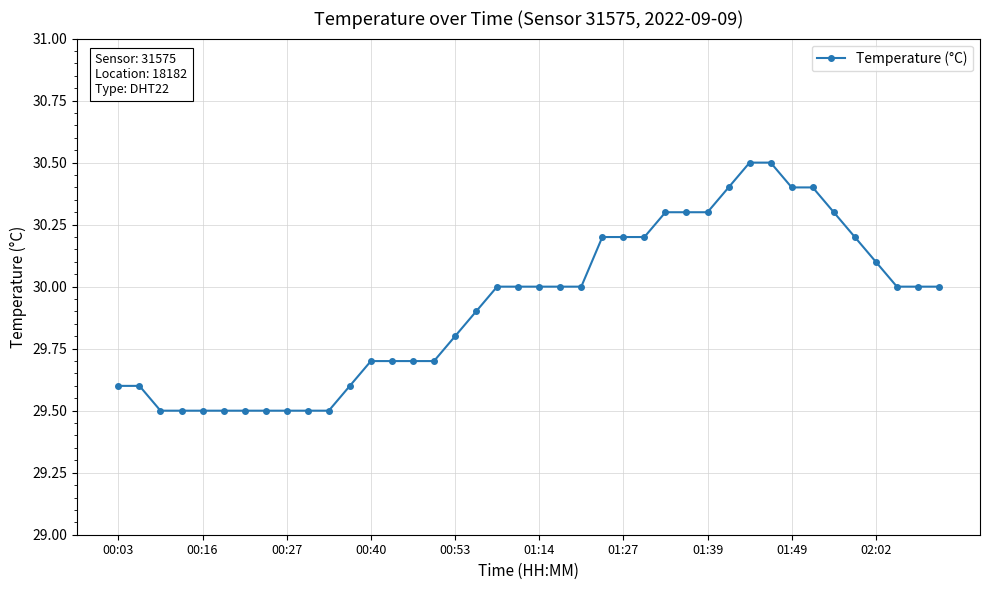

How many distinct data groups are displayed?

1